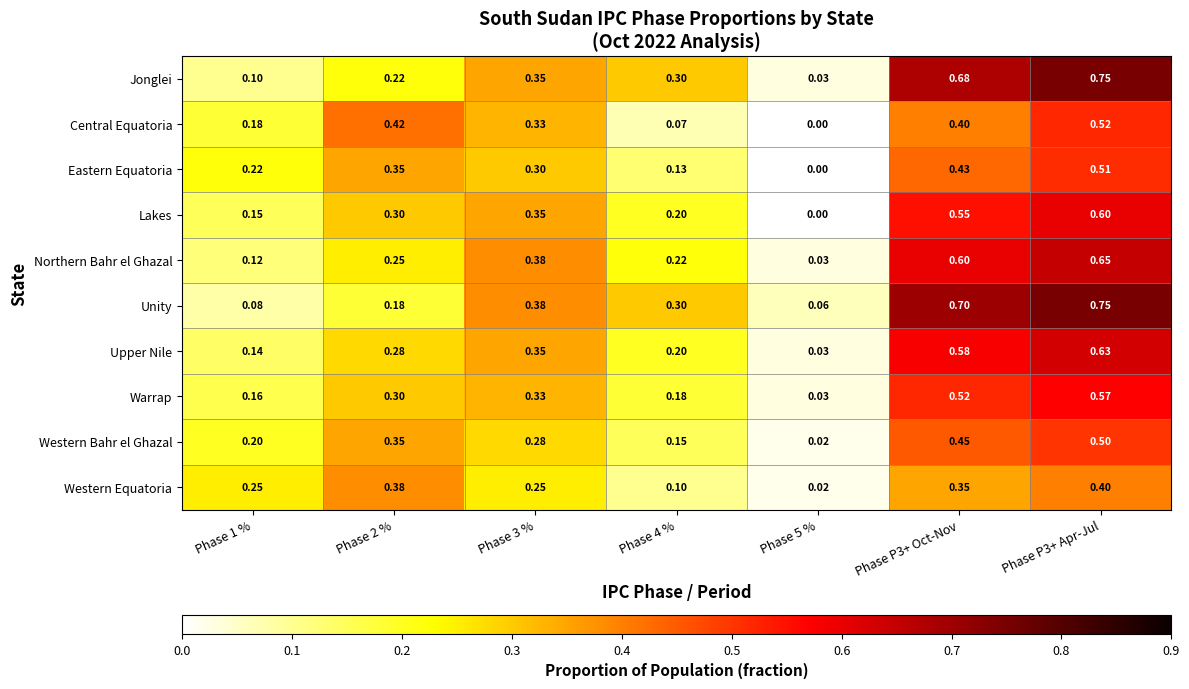

Between Phase 1 % and Phase 5 %, which series saw the biggest shift?

Western Equatoria